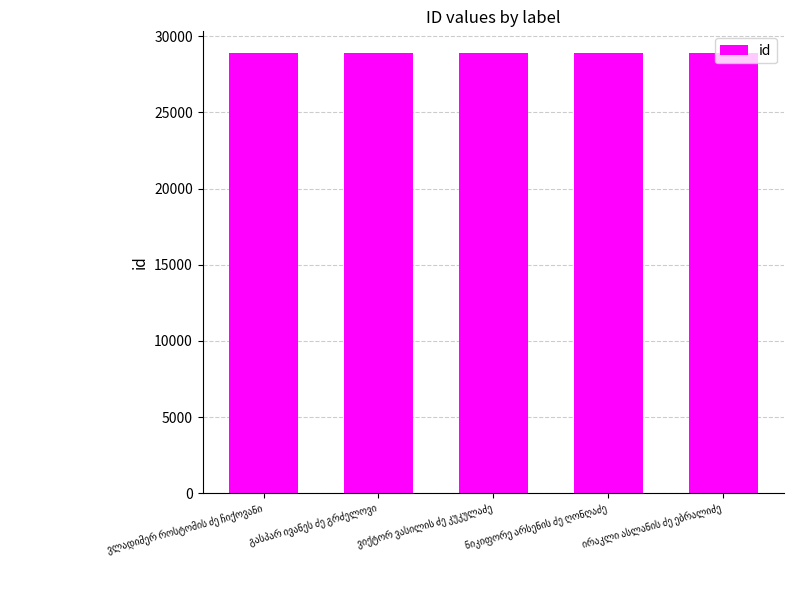

How many data points are less than 28871?

2